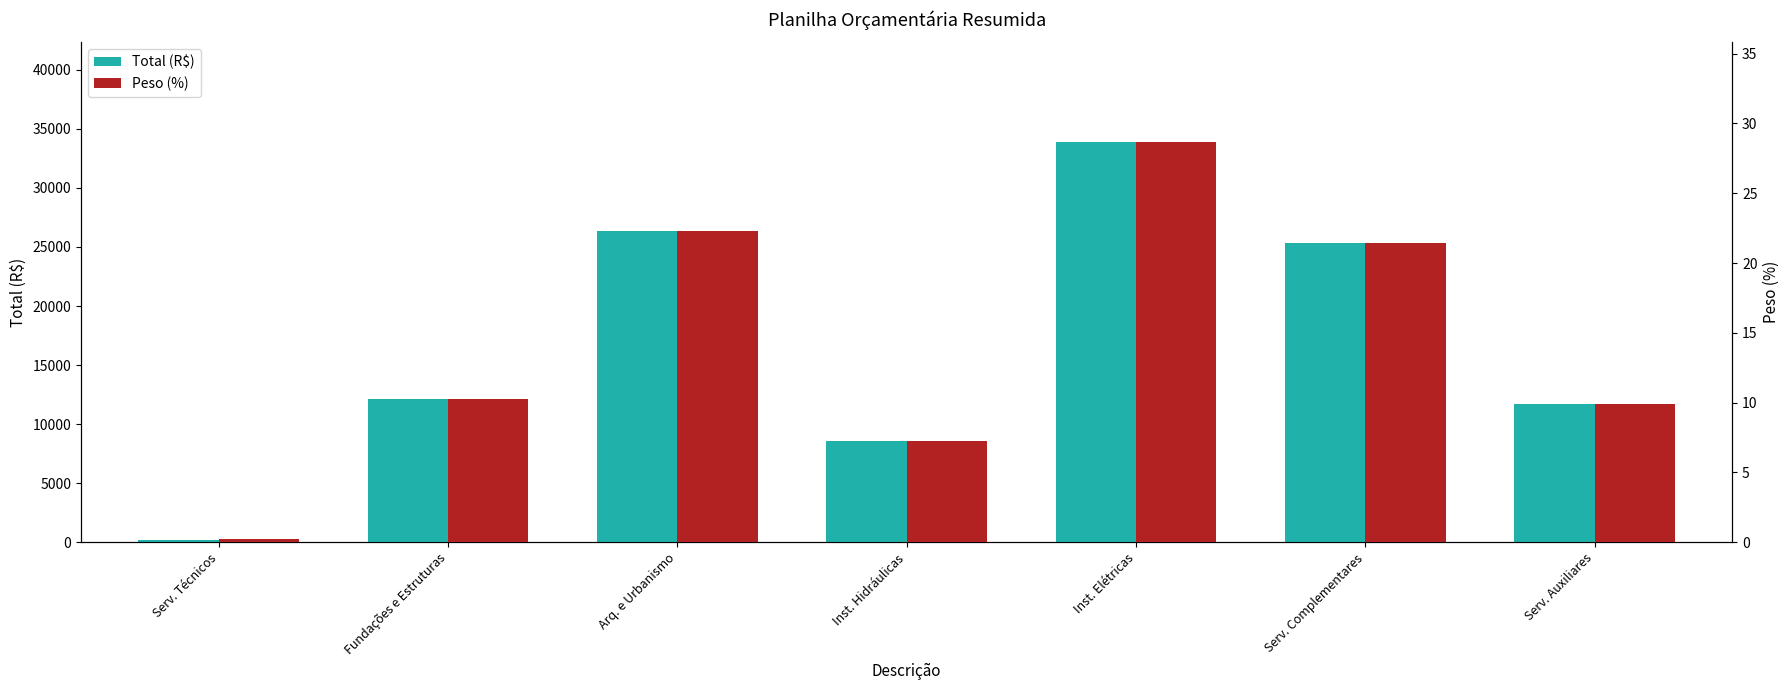

Where is Peso (%) nearest to the value 14?

Fundações e Estruturas